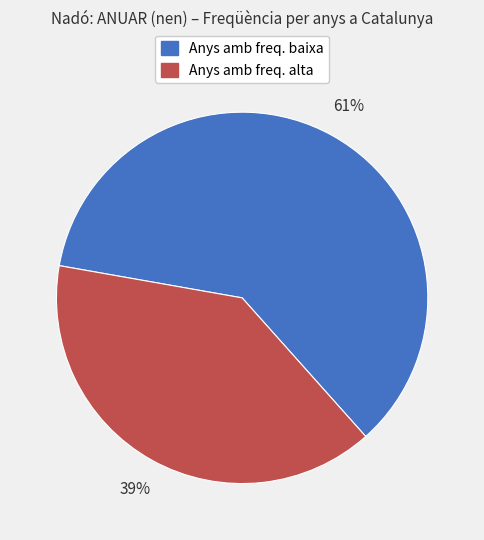

Rank the categories by value from lowest to highest.

Anys amb freq. alta, Anys amb freq. baixa